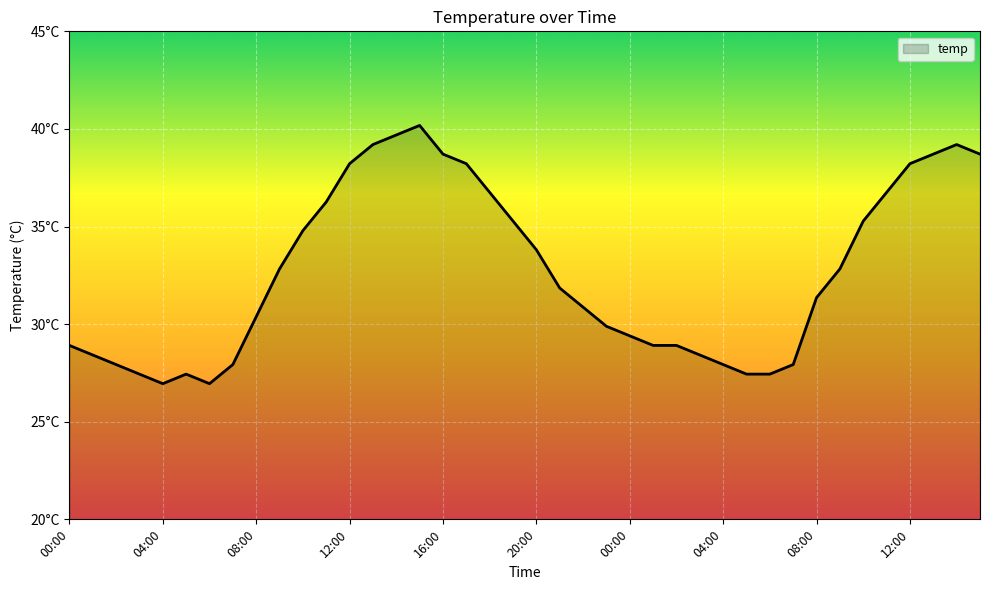

What is the average value?

32.7